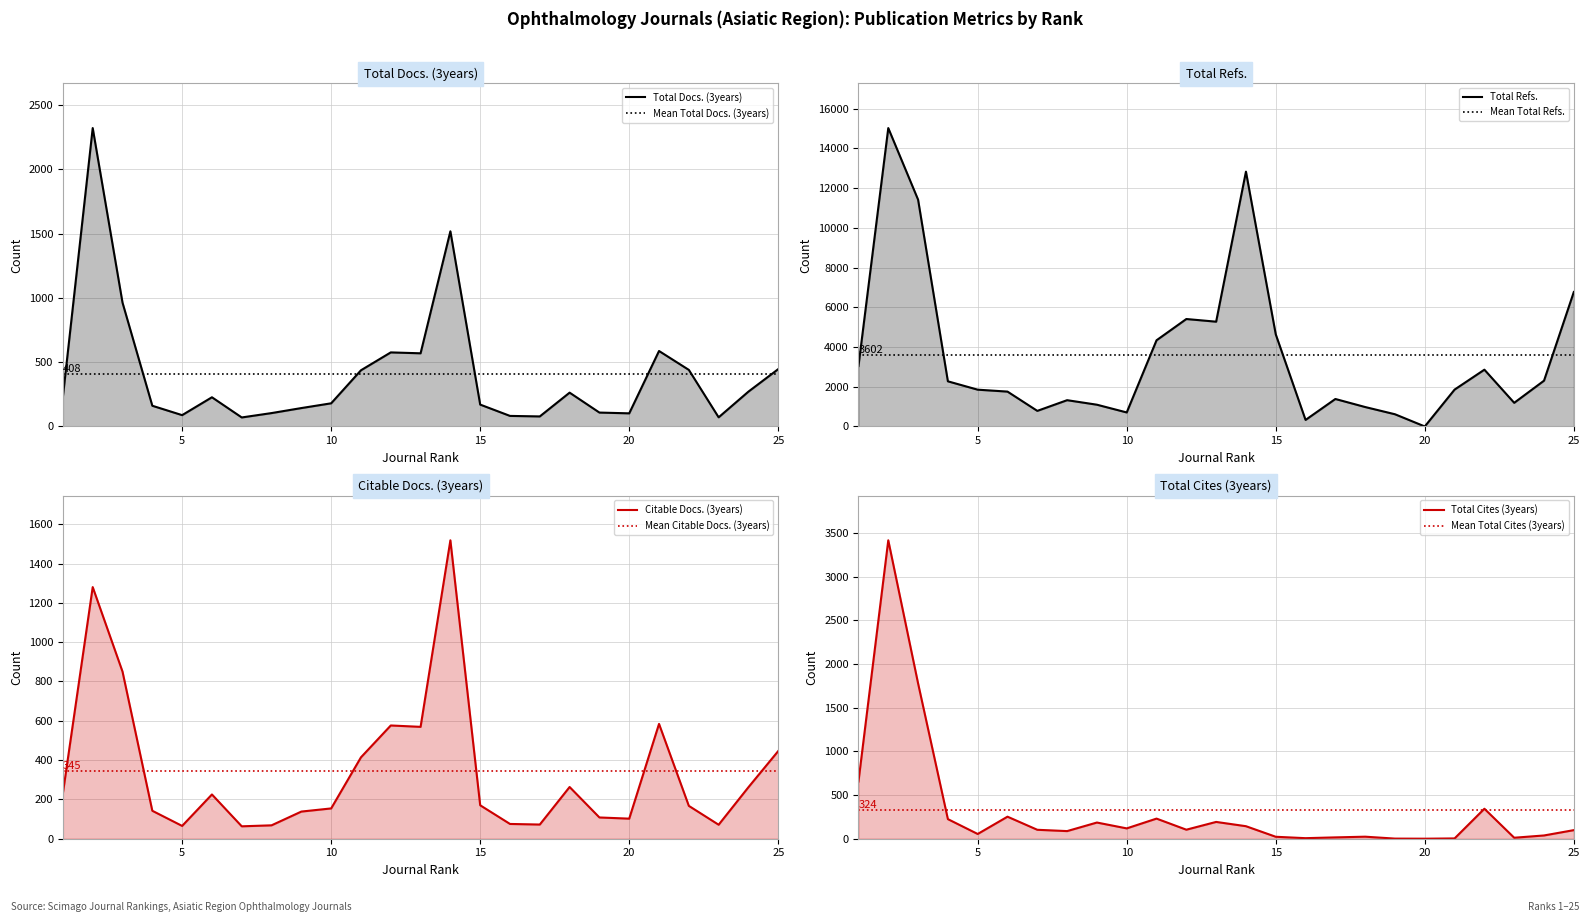

What is the spread (max minus min) of values at 15?

4617